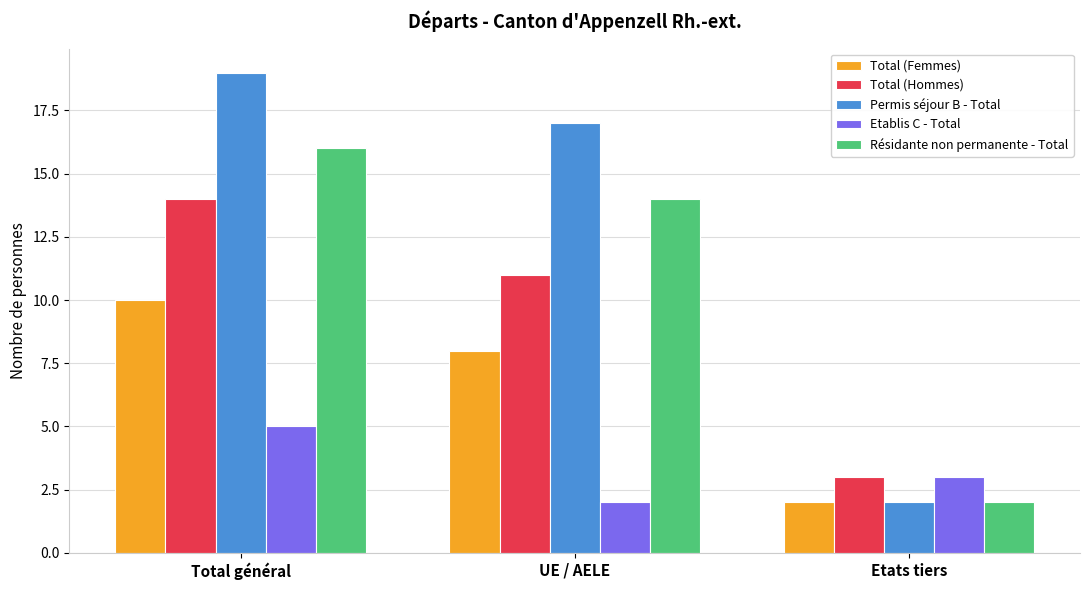

At Total général, list the series in order from largest to smallest.

Permis séjour B - Total, Résidante non permanente - Total, Total (Hommes), Total (Femmes), Etablis C - Total